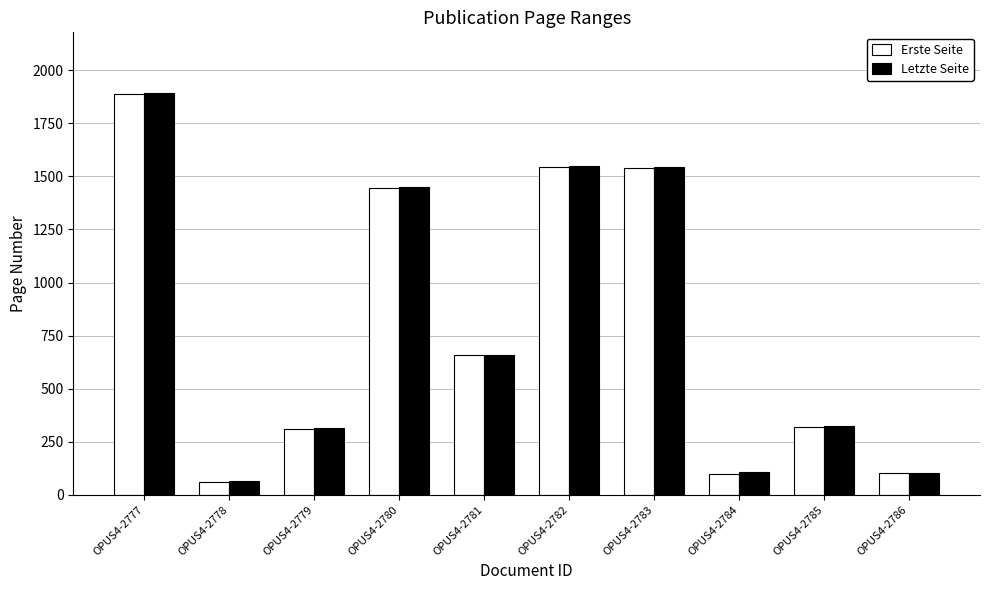

Which series has the largest range (max minus min)?

Letzte Seite